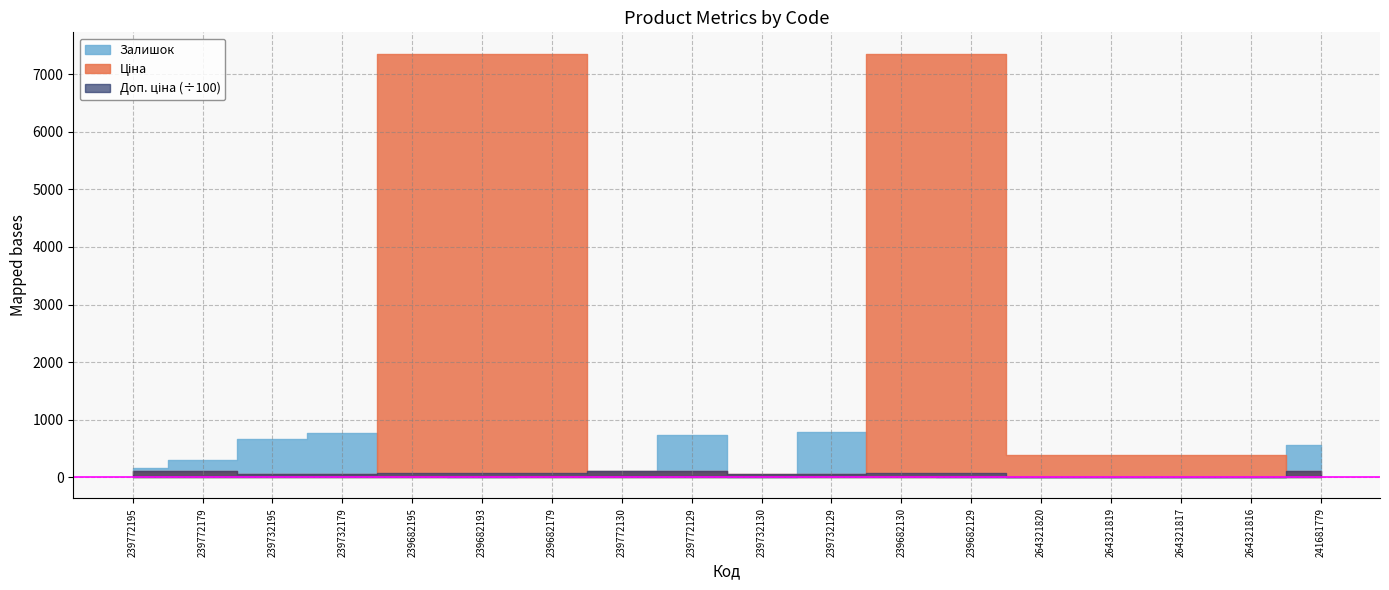

How many data points in Ціна are less than 382?

9